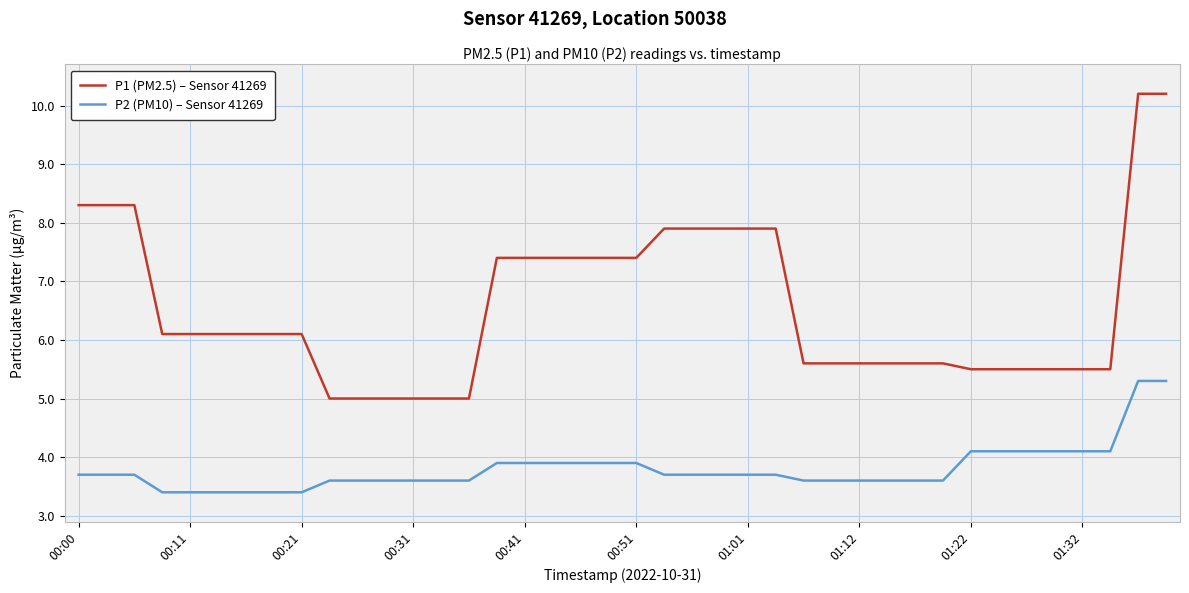

What is the highest value of the P1 (PM2.5) – Sensor 41269 series?

10.2